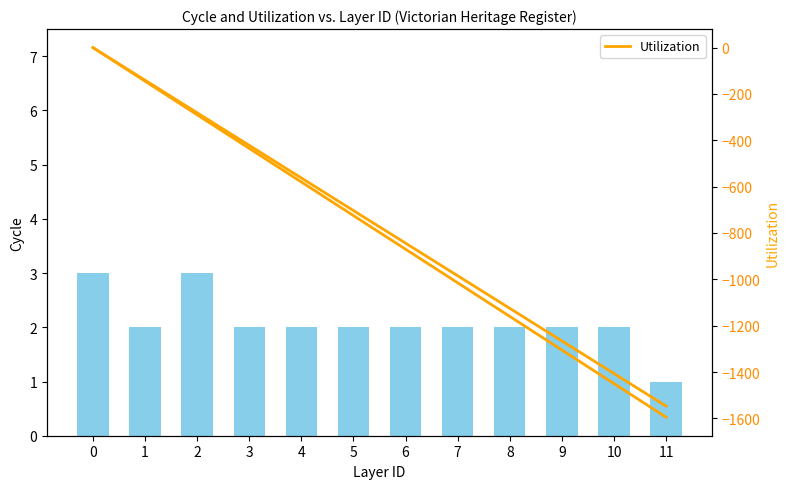

Which series has the largest range (max minus min)?

Utilization